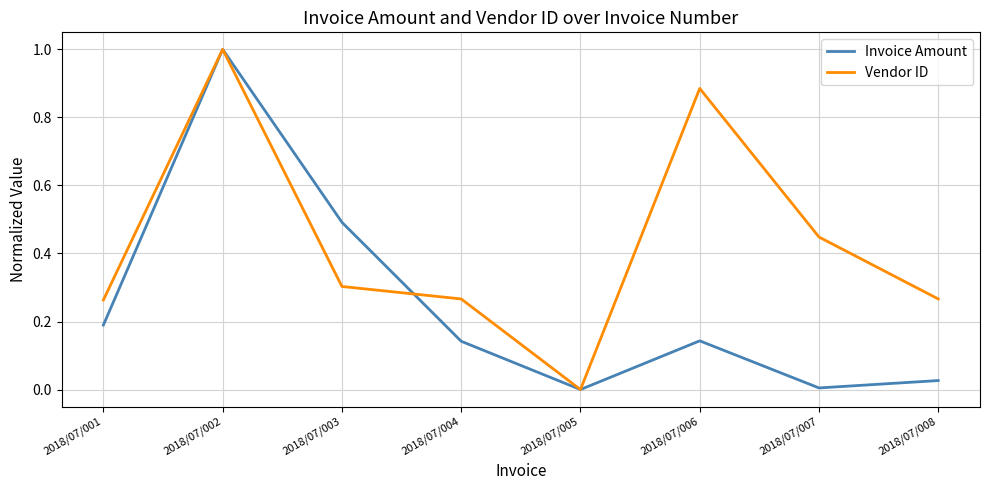

Rank the series by their average value, from highest to lowest.

Vendor ID, Invoice Amount